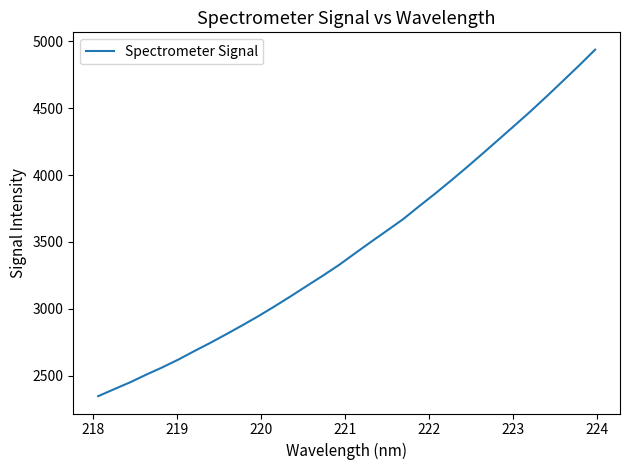

What is the minimum value shown in the chart?

2348.1